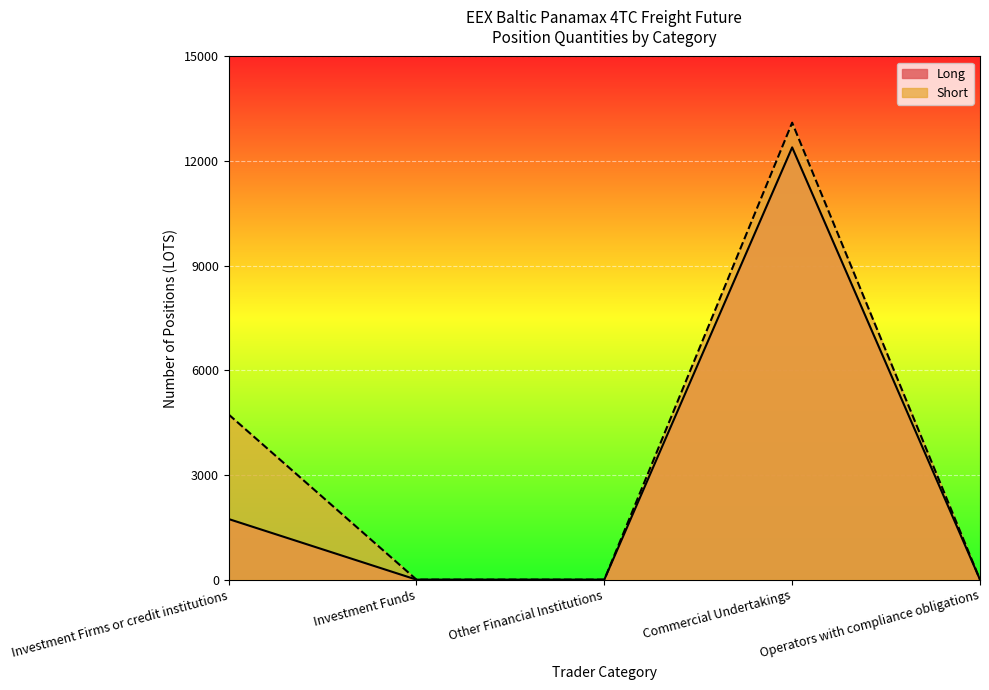

Reading right to left, transcribe all the data shown in this chart.

Long: 0.0	12394.1	0.0	0.0	1737.7
Short: 0.0	13102.6	0.0	0.0	4735.2